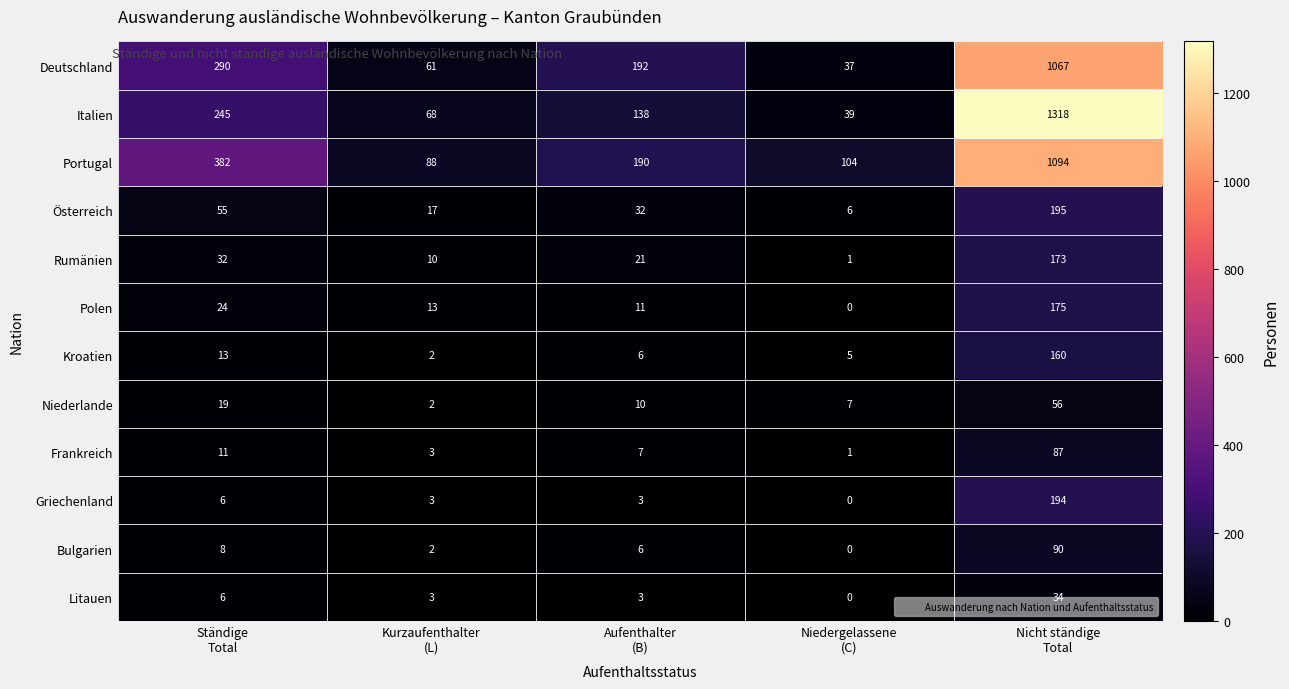

What is the maximum value shown in the chart?

1318